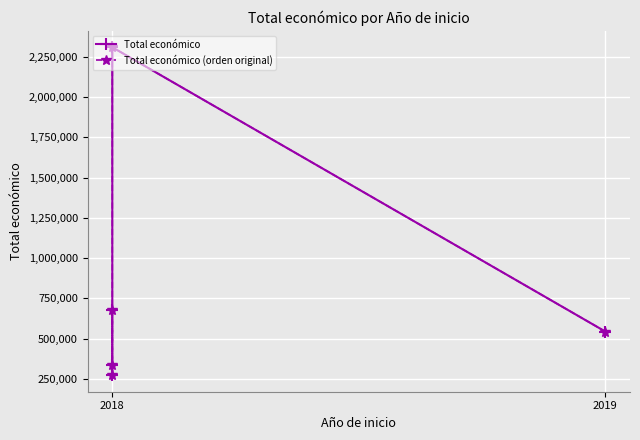

What is the difference between the highest and lowest values at 2018?

1977025